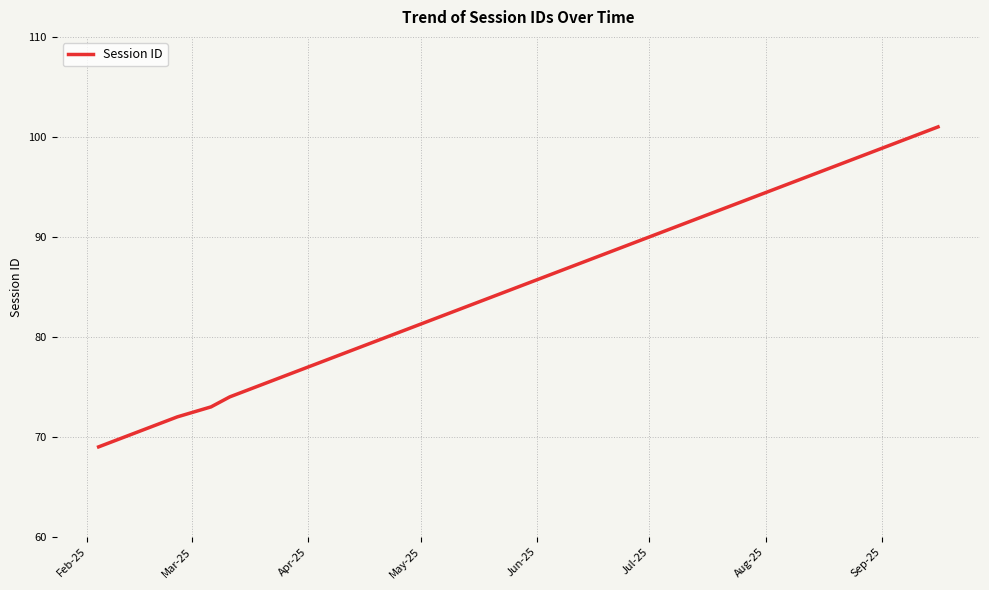

True or false: there are more than 0 points higher than both neighbors.

False